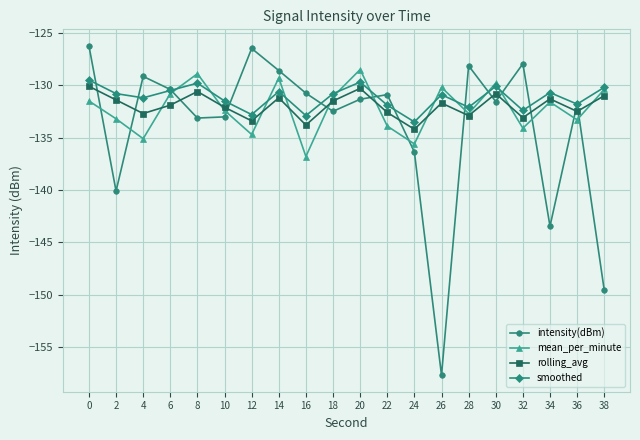

How many series are shown in this chart?

4